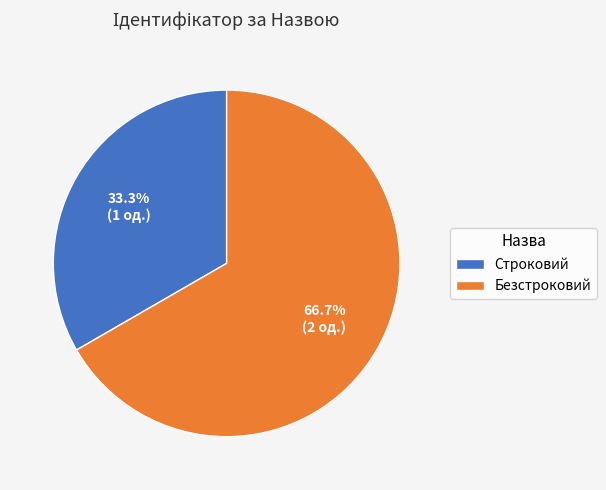

How much of the chart is everything except Безстроковий?

33.3%